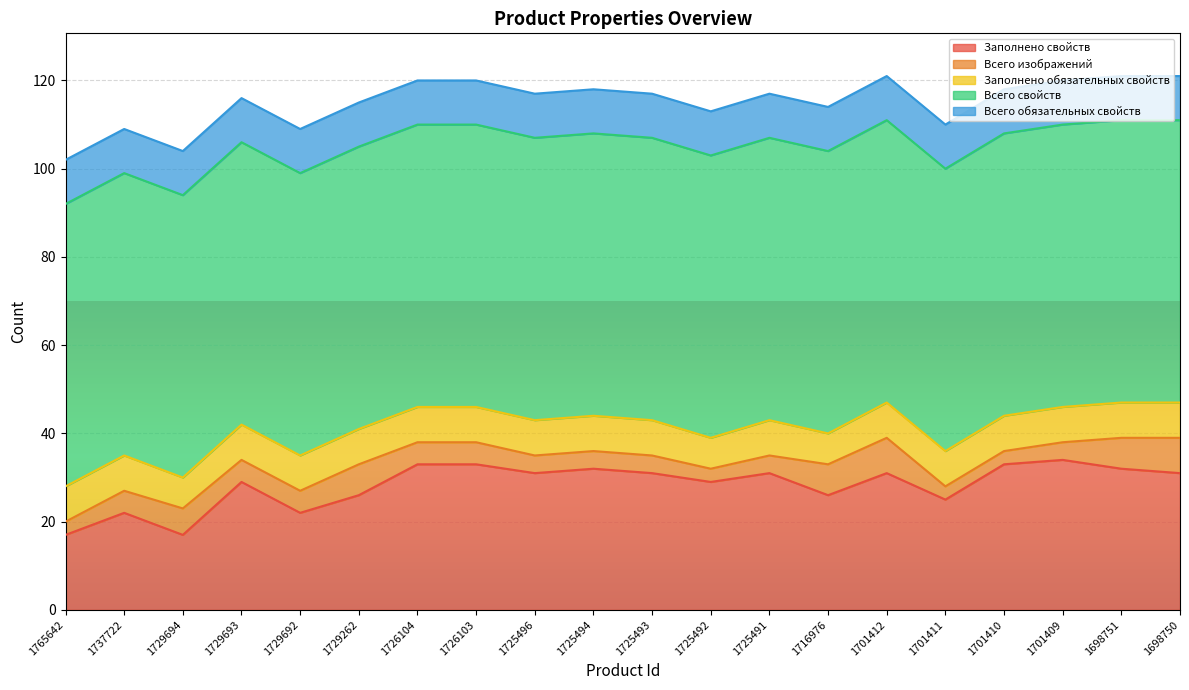

What is the spread (max minus min) of values at 1698751?

57